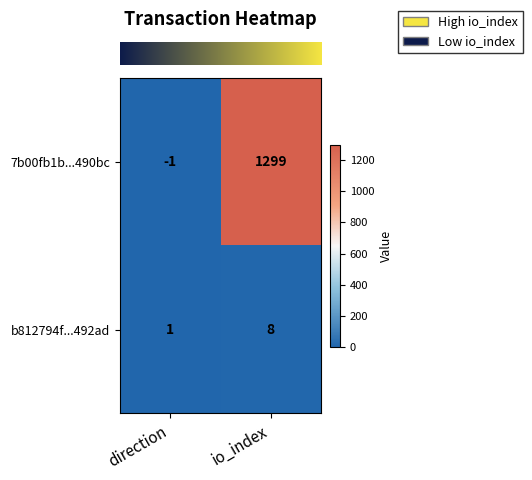

What is the difference between the b812794f...492ad values at io_index and direction?

7